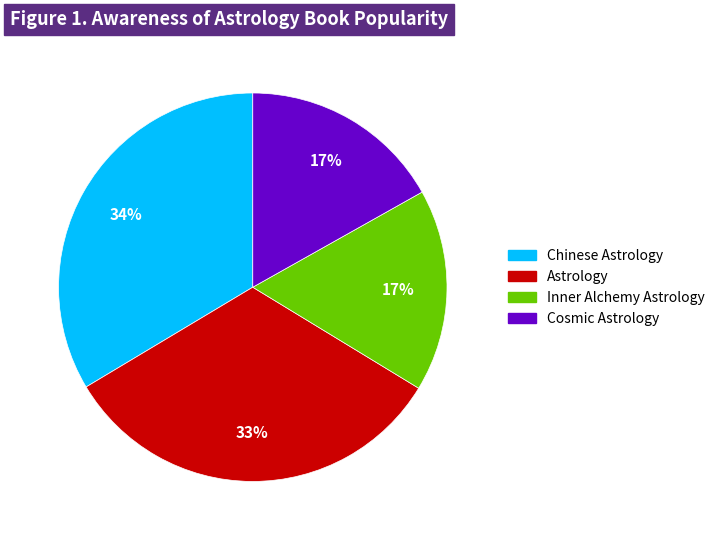

True or false: Chinese Astrology accounts for 34% of the total.

True